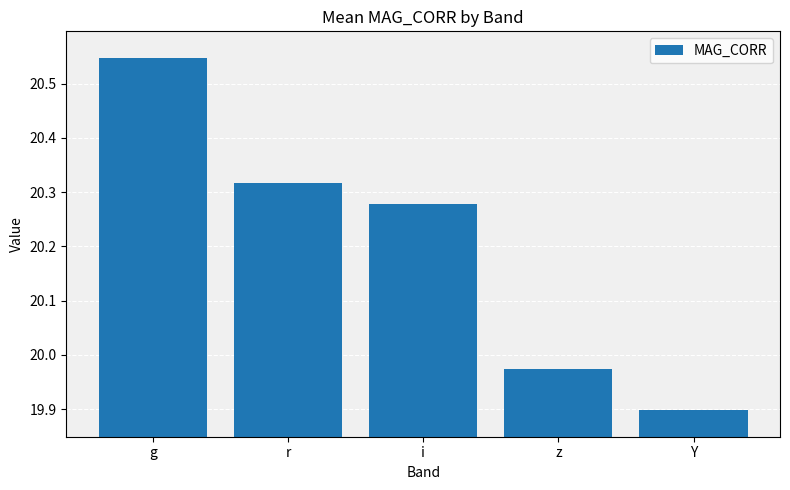

What is the smallest value displayed?

19.9